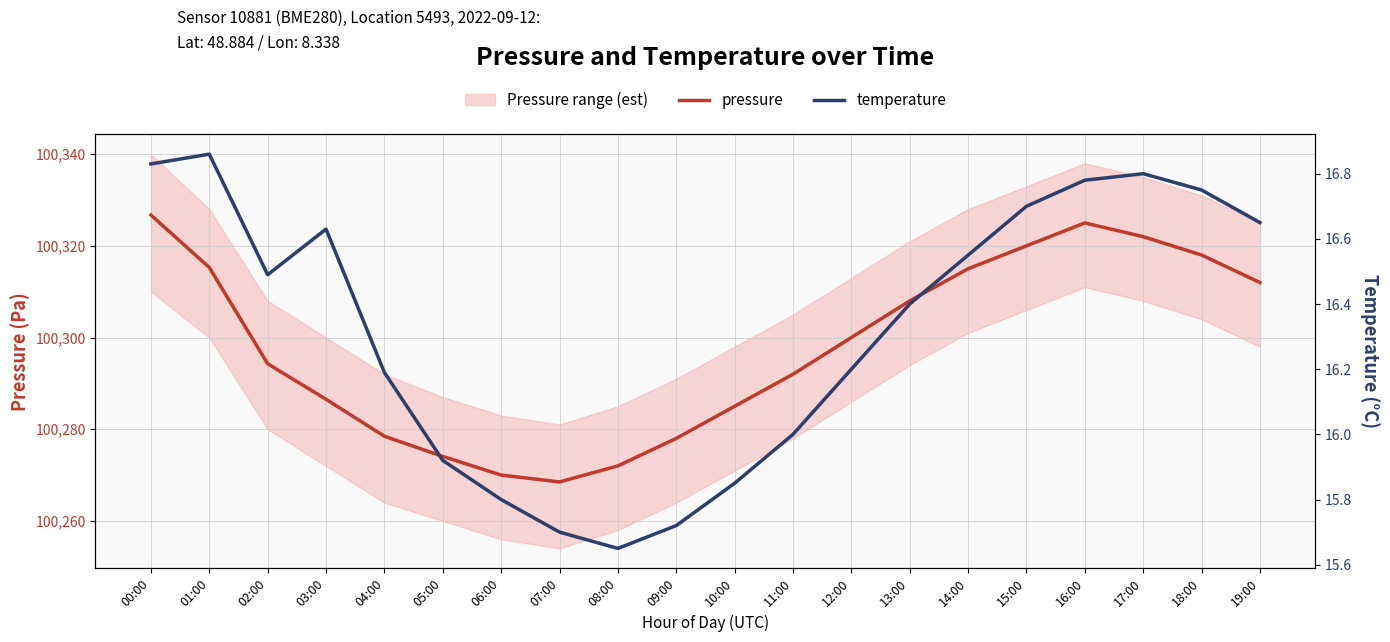

What is the difference between the second highest and second lowest values in the temperature series?

1.1